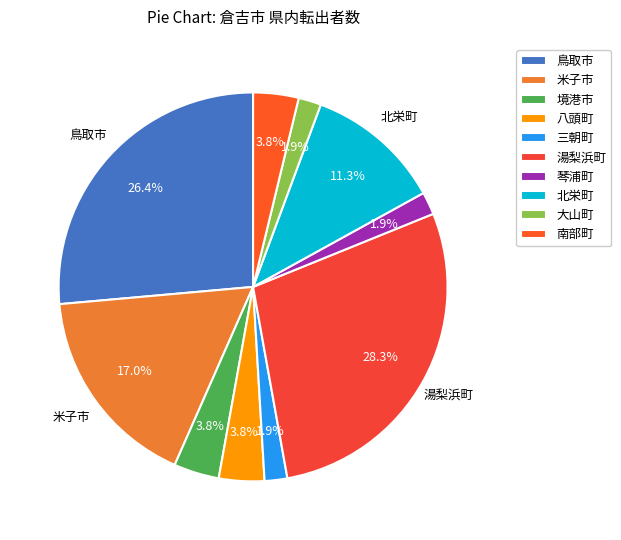

What is the largest slice in the pie chart?

湯梨浜町